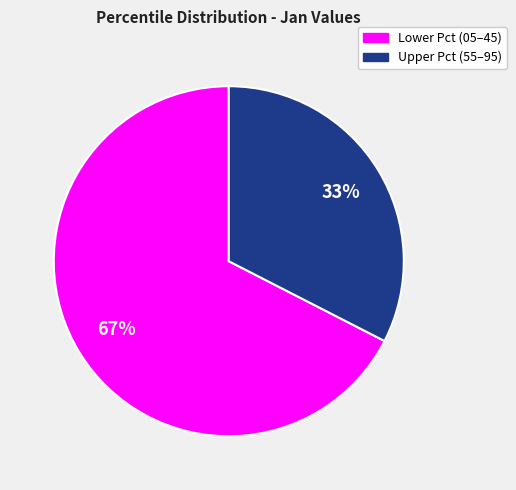

True or false: Upper Pct (55–95) accounts for 33% of the total.

True